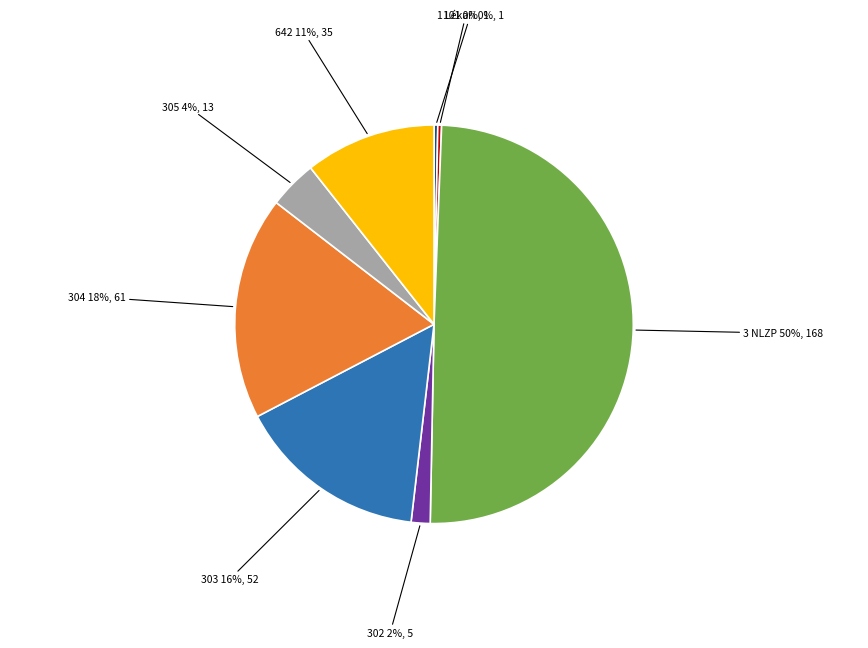

Between 642 11%, 35 and 305 4%, 13, which is larger?

642 11%, 35